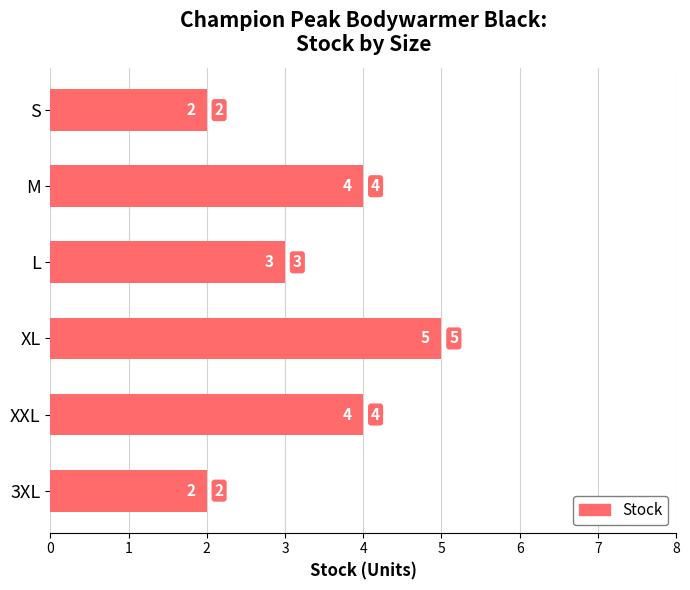

The chart shows a value of 8 at XL. True or false?

False